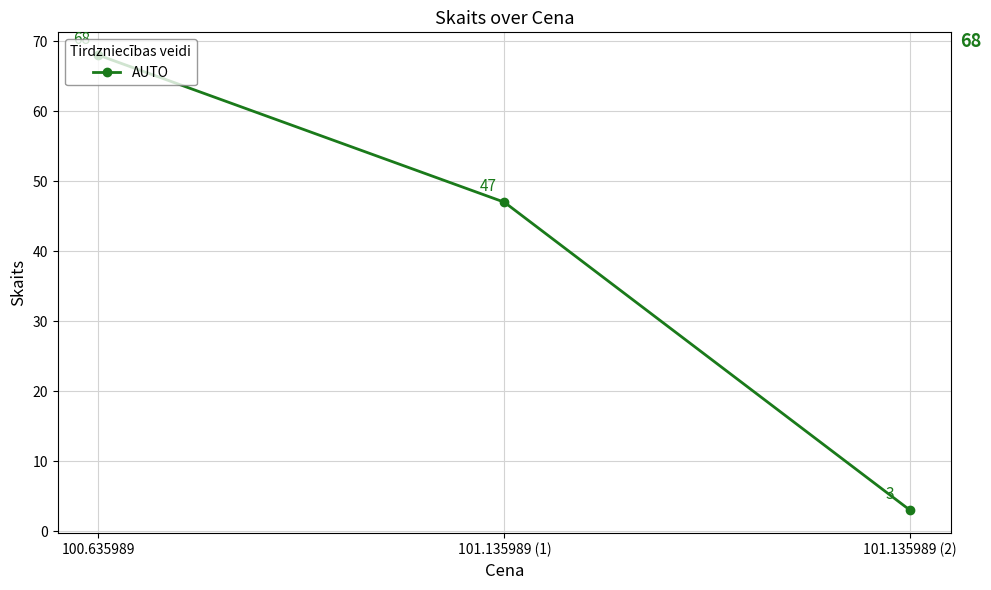

Read the value at 101.135989 (1).

47